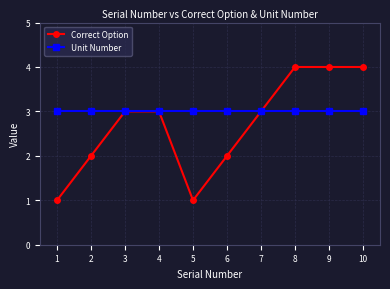

At which category does Correct Option reach its first local valley?

5